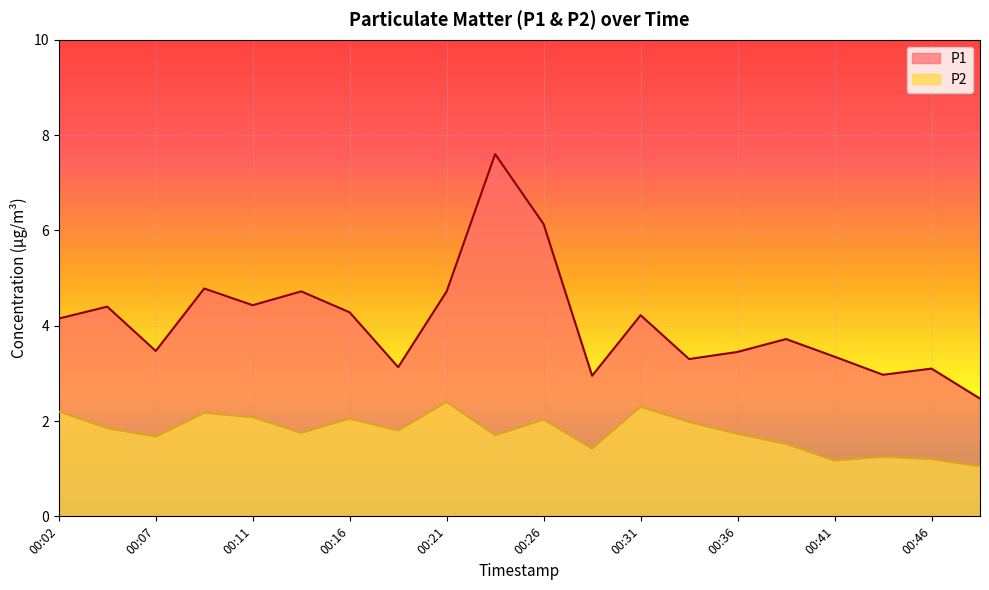

In P1, how many points are lower than both neighbors (excluding endpoints)?

6